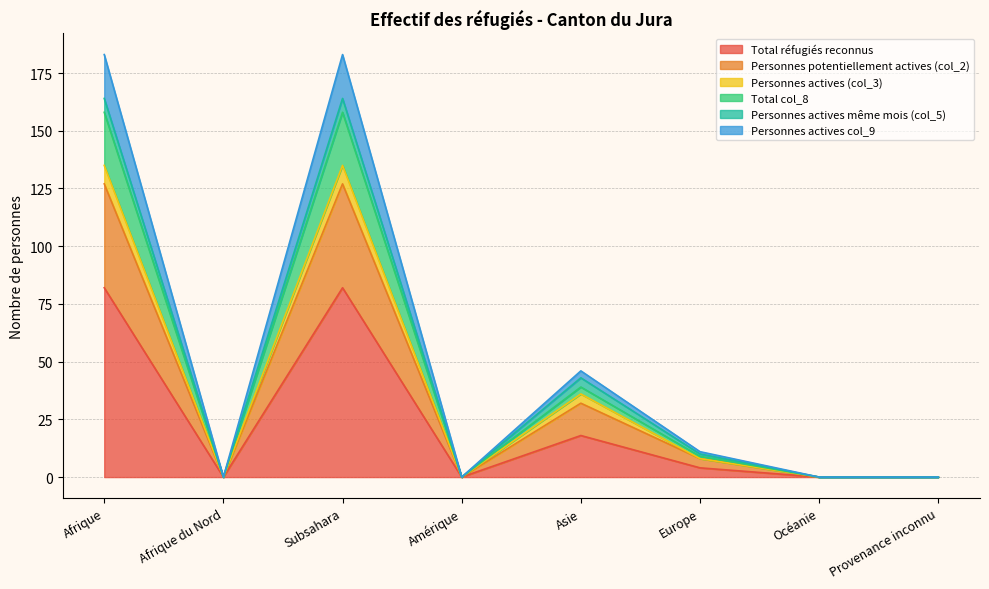

What are all the series names shown in the legend?

Total réfugiés reconnus, Personnes potentiellement actives (col_2), Personnes actives (col_3), Total col_8, Personnes actives même mois (col_5), Personnes actives col_9